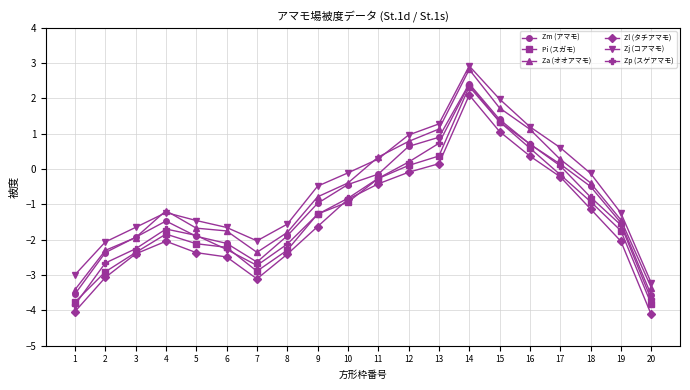

True or false: Zl (タチアマモ) and Zm (アマモ) intersect in this chart.

False